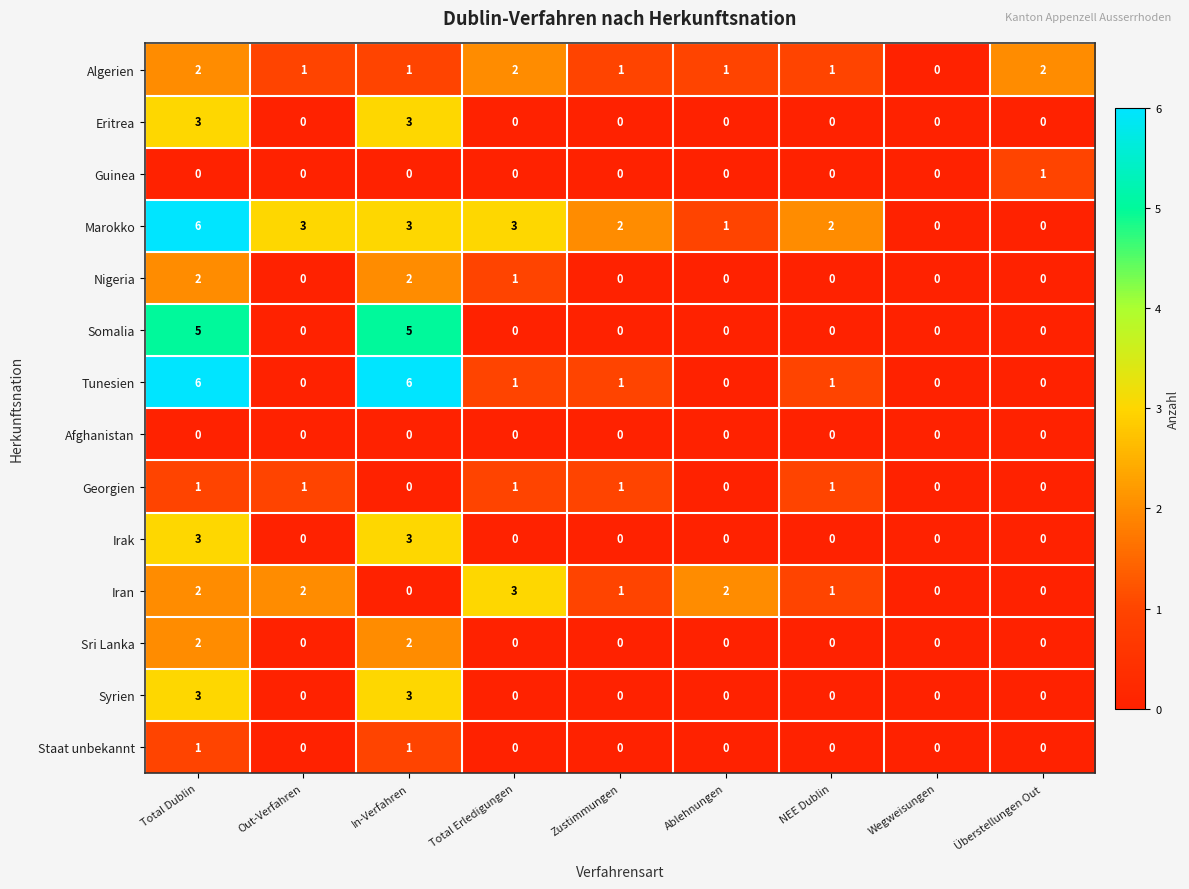

At which category is the sum across all series the highest?

Total Dublin